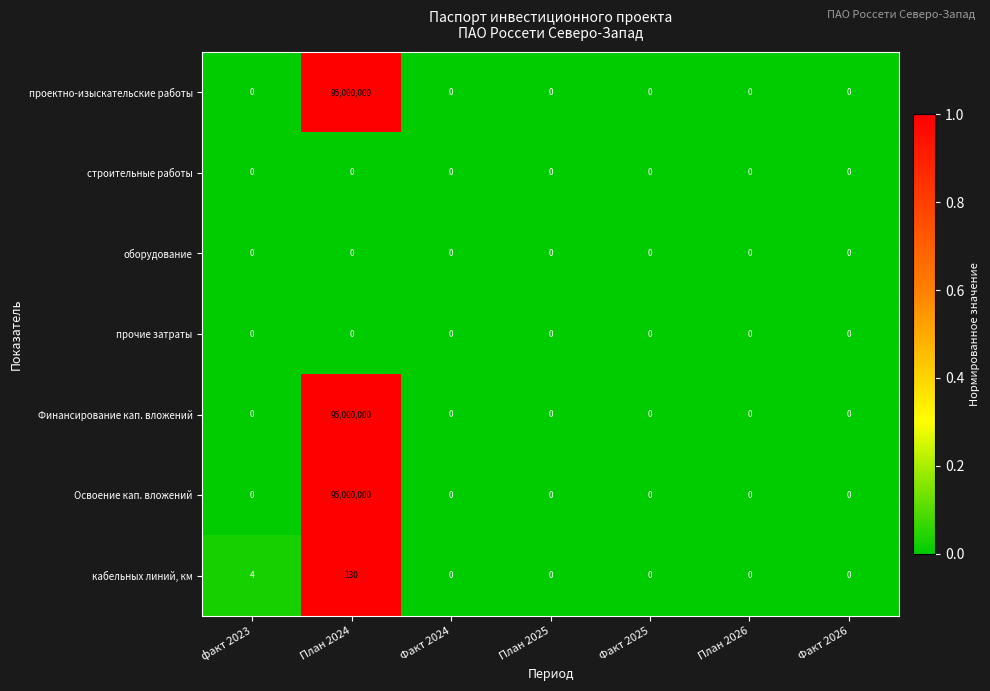

At which category is the sum across all series the highest?

План 2024